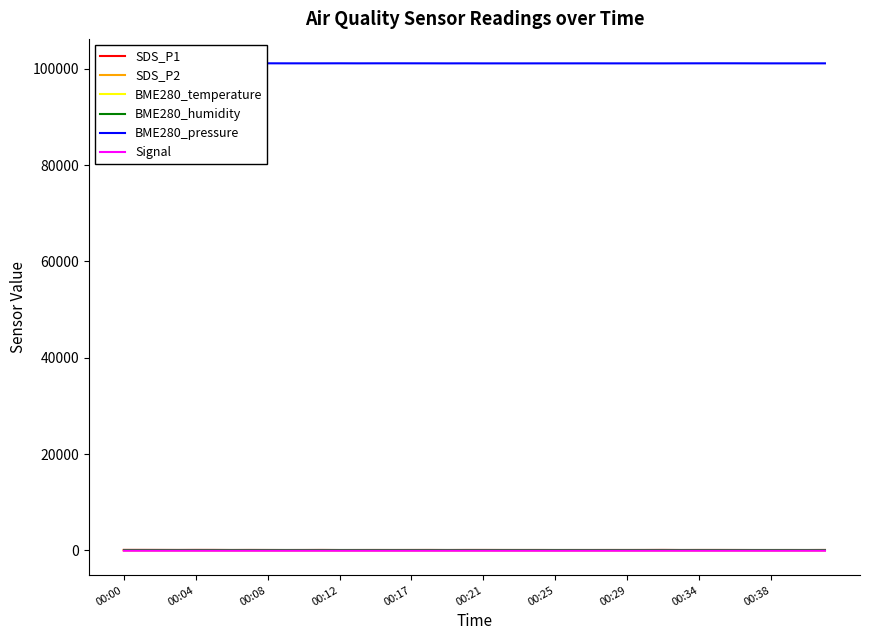

How many lines are shown in the chart?

6